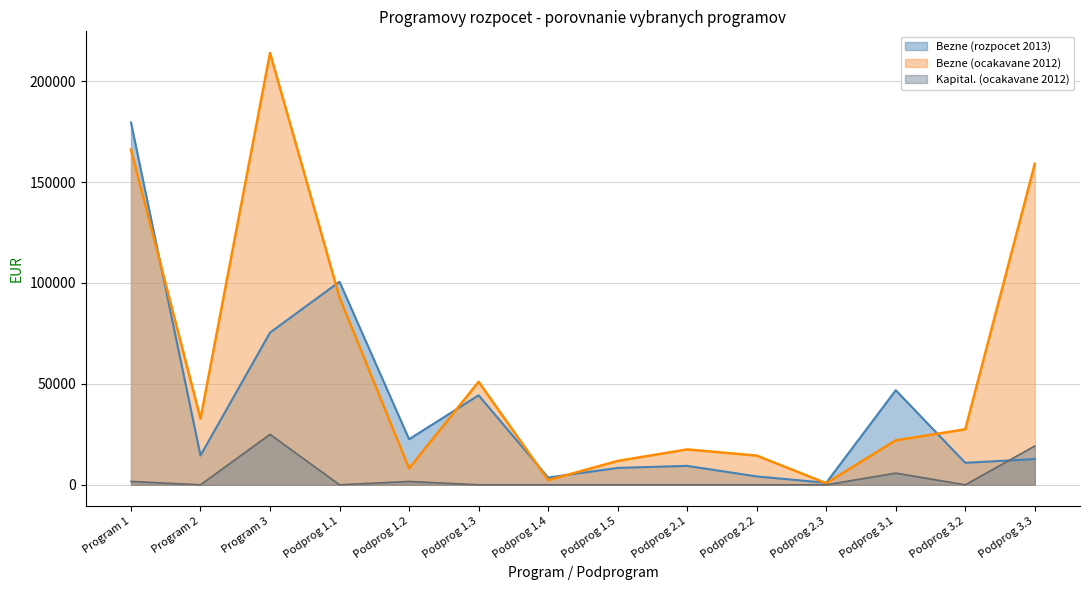

At which category is the sum across all series the highest?

Program 1